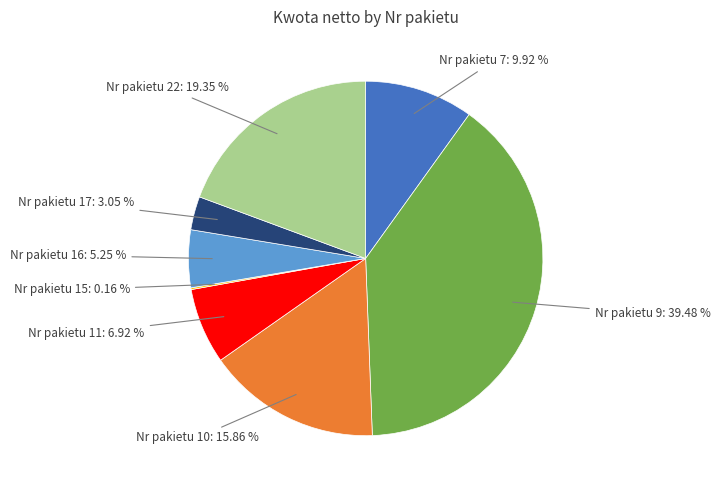

Does any single category account for the majority?

No